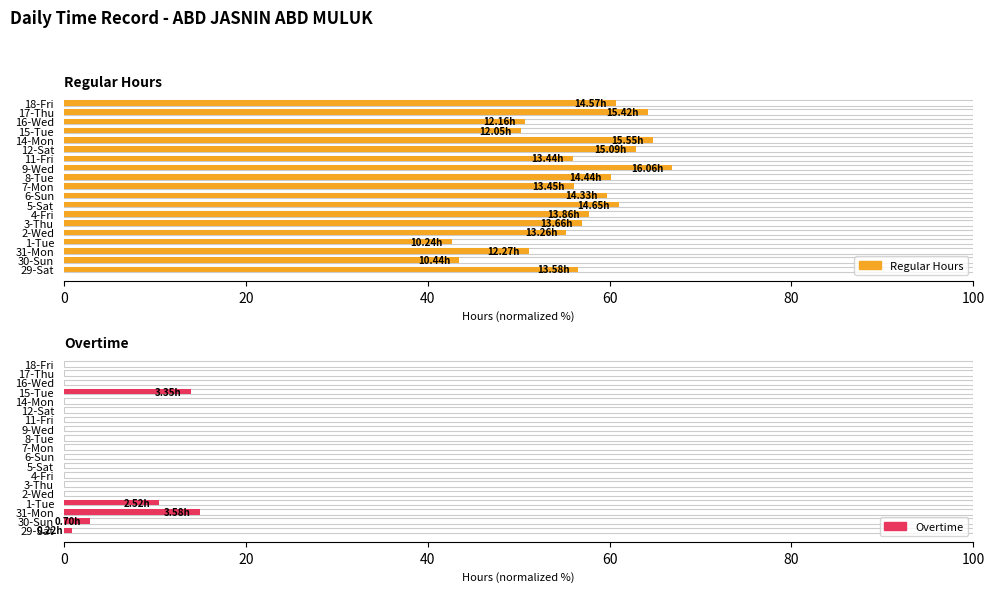

What is the difference between the highest and lowest values at 16-Wed?

50.7